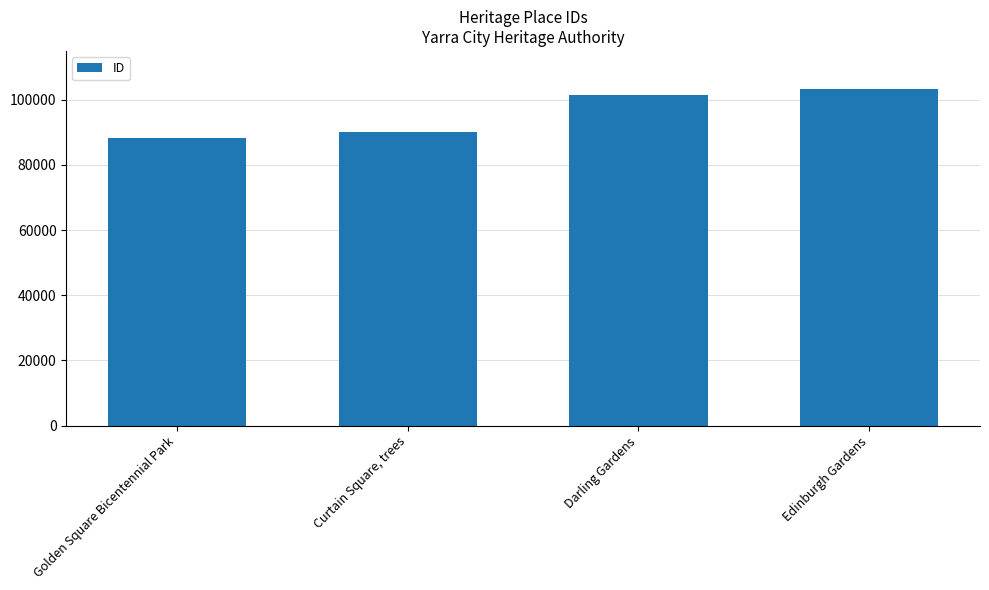

Reading right to left, list all the values displayed in this chart.

Edinburgh Gardens=103220	Darling Gardens=101627	Curtain Square, trees=90163	Golden Square Bicentennial Park=88267